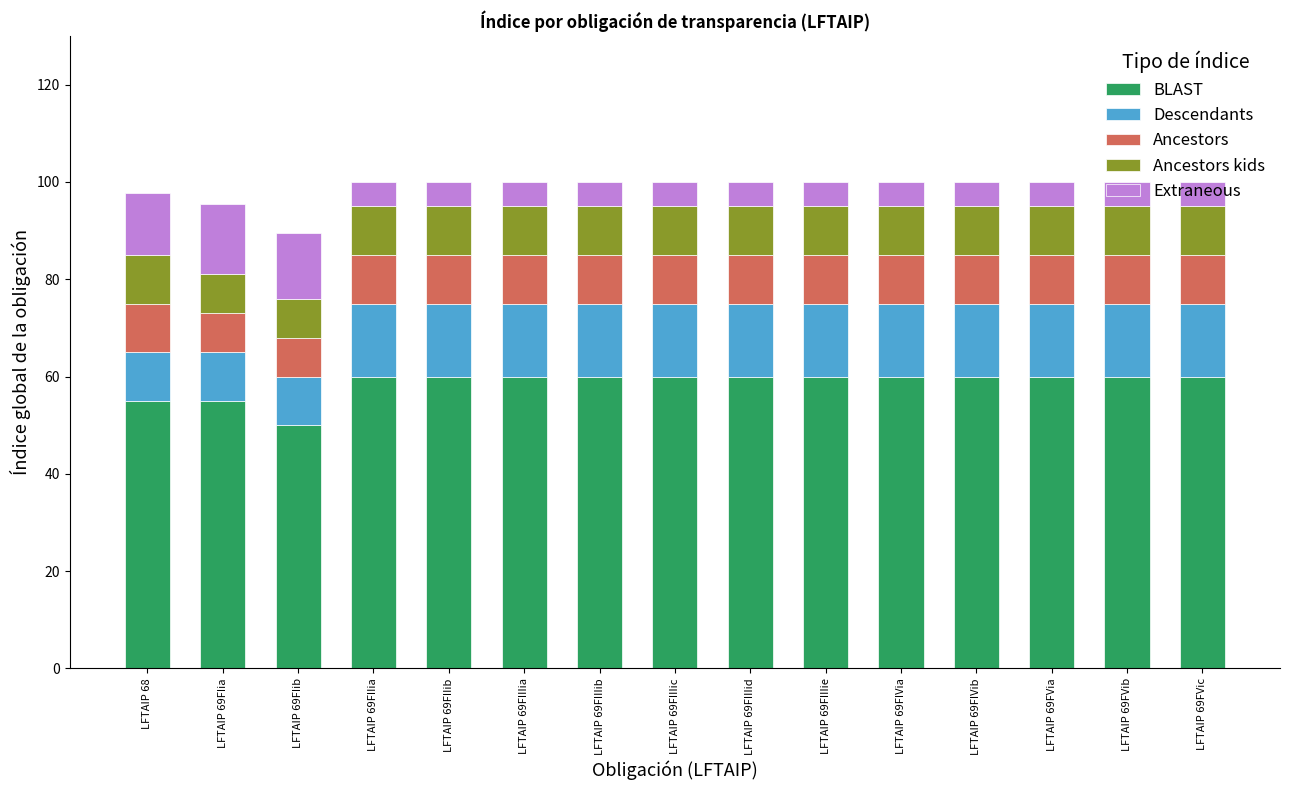

What is the minimum value for BLAST?

50.0